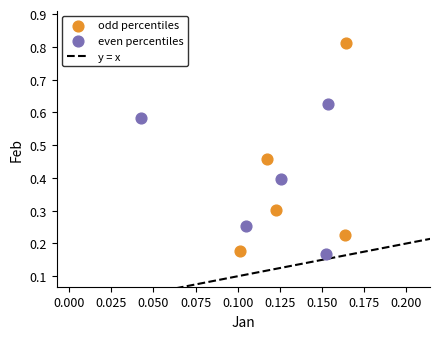

Which series has the largest Y range (max minus min)?

odd percentiles